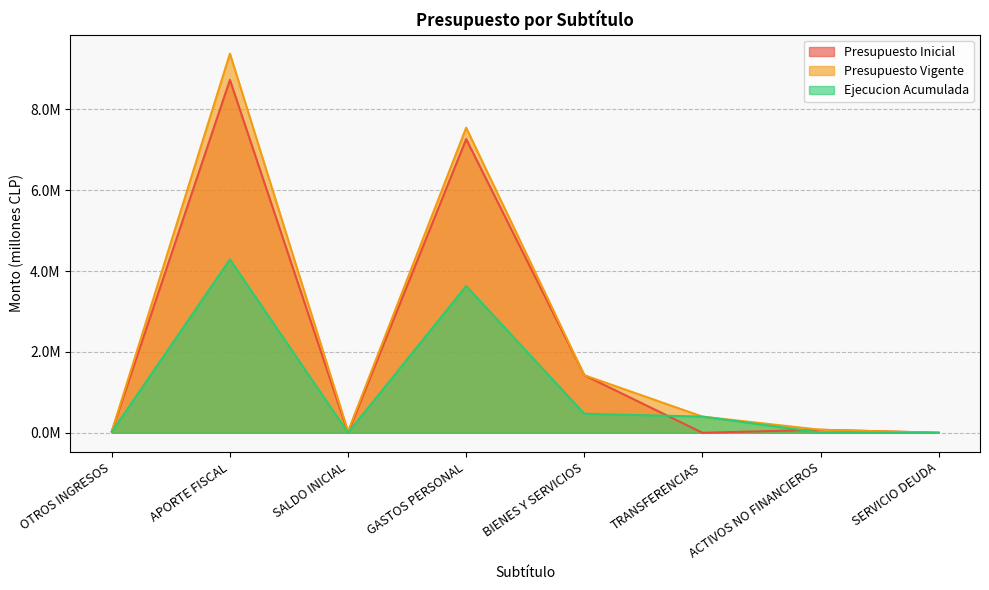

Reading left to right, list all the values displayed in this chart.

Presupuesto Inicial: OTROS INGRESOS=0.0	APORTE FISCAL=8.7	SALDO INICIAL=0.0	GASTOS PERSONAL=7.3	BIENES Y SERVICIOS=1.4	TRANSFERENCIAS=0.0	ACTIVOS NO FINANCIEROS=0.1	SERVICIO DEUDA=0.0
Presupuesto Vigente: OTROS INGRESOS=0.0	APORTE FISCAL=9.4	SALDO INICIAL=0.0	GASTOS PERSONAL=7.5	BIENES Y SERVICIOS=1.4	TRANSFERENCIAS=0.4	ACTIVOS NO FINANCIEROS=0.1	SERVICIO DEUDA=0.0
Ejecucion Acumulada: OTROS INGRESOS=0.0	APORTE FISCAL=4.3	SALDO INICIAL=0.0	GASTOS PERSONAL=3.6	BIENES Y SERVICIOS=0.5	TRANSFERENCIAS=0.4	ACTIVOS NO FINANCIEROS=0.0	SERVICIO DEUDA=0.0